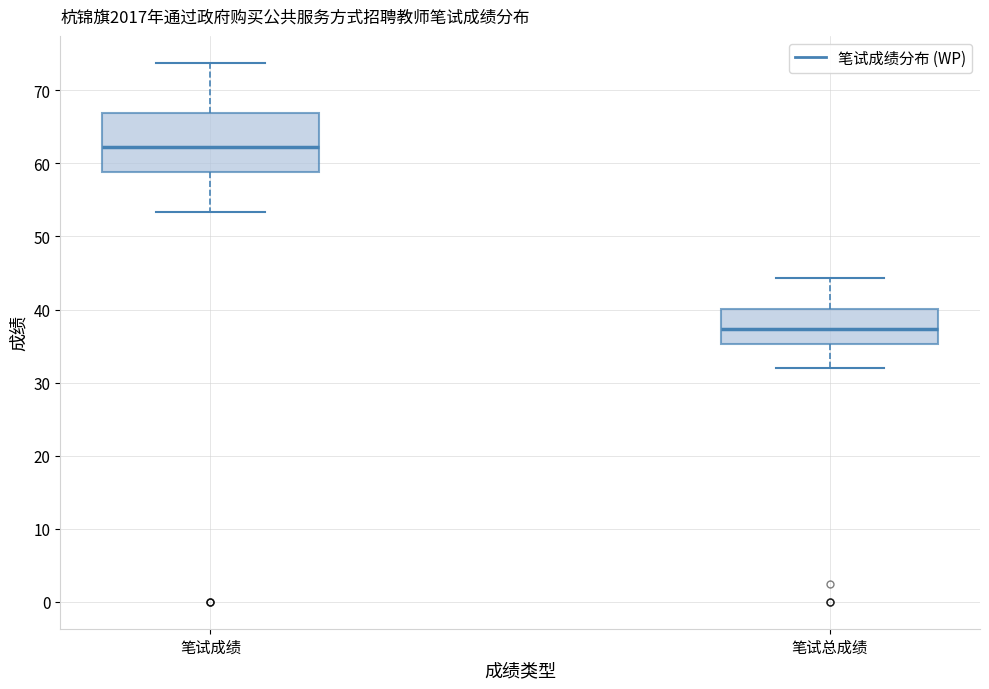

Which box's median line is the highest?

笔试成绩